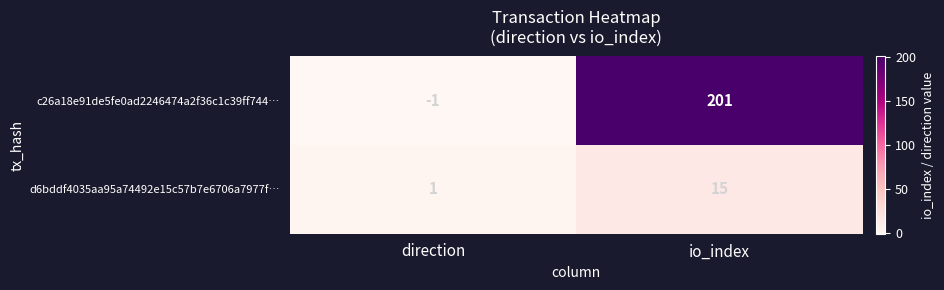

At which category is the sum across all series the highest?

io_index